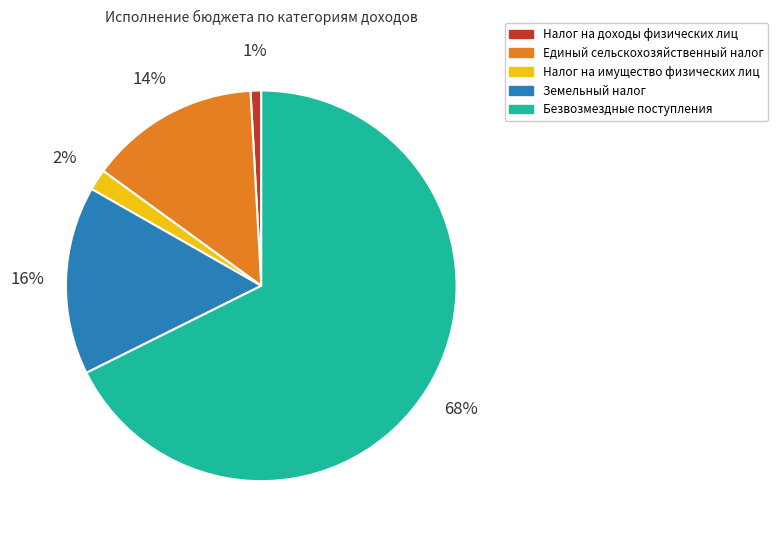

Is there a majority slice in this chart?

Yes